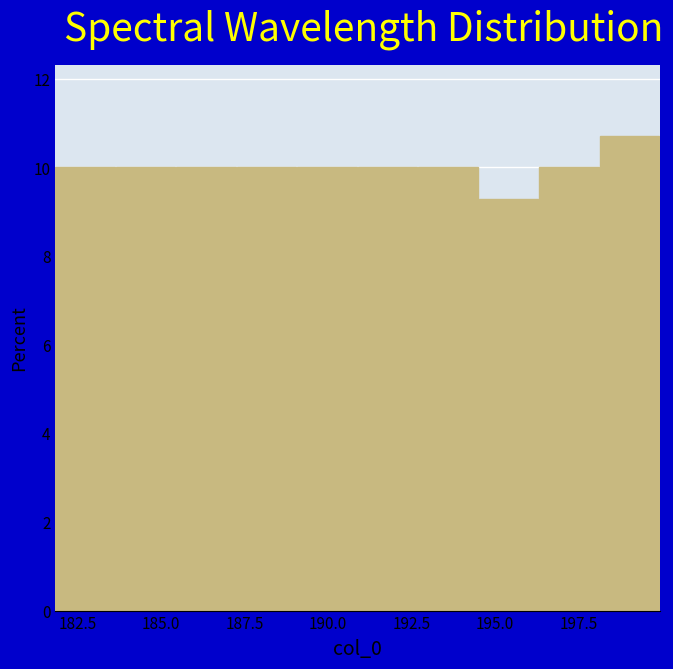

Around what value on the x-axis is the tallest bar? Give the approximate position of its centre, as read against the axis.

199.0